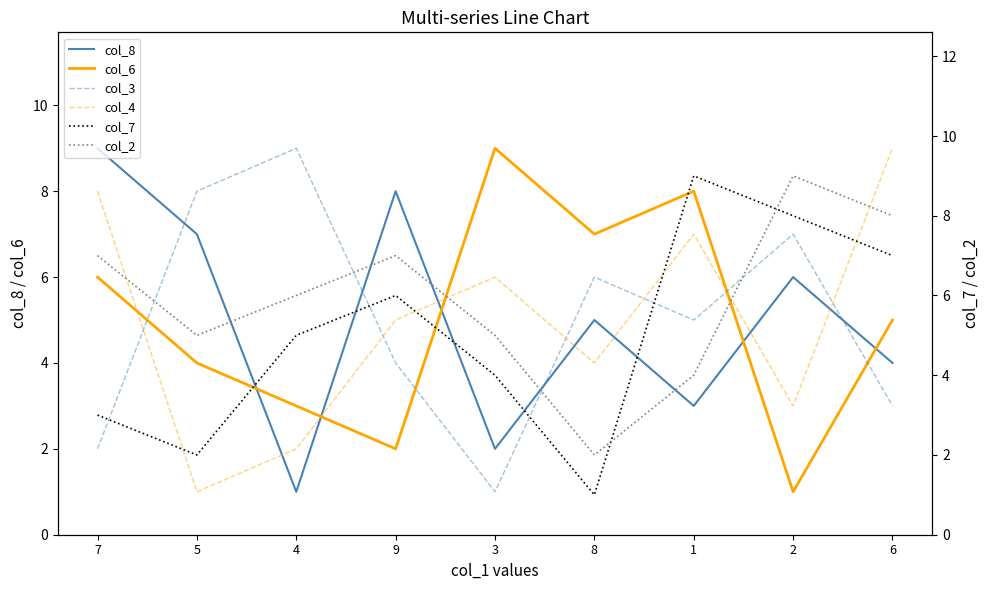

What is the difference between the highest and lowest values at 6?

6